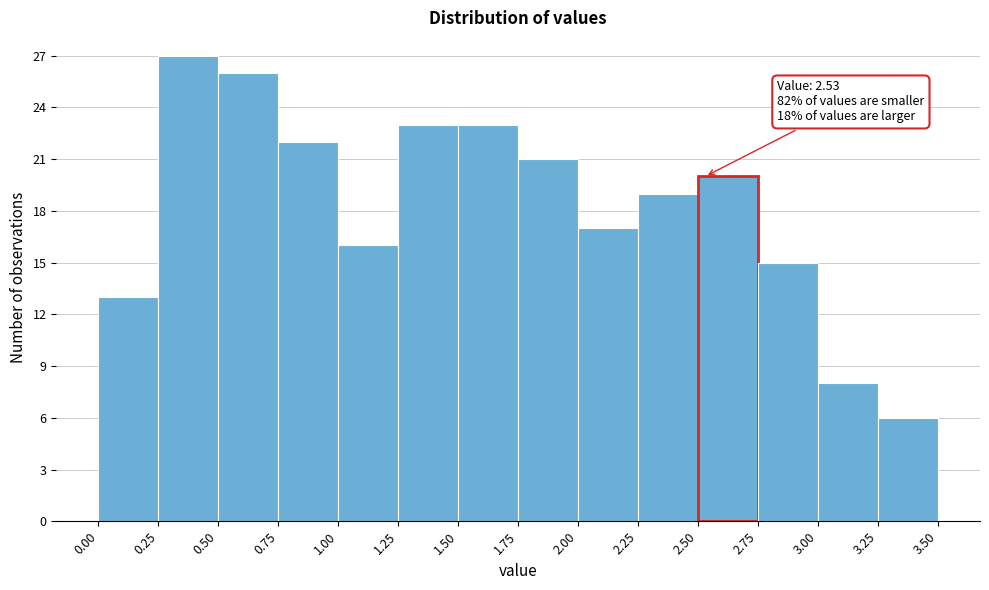

Which range on the x-axis has the tallest bar?

0.25 to 0.50